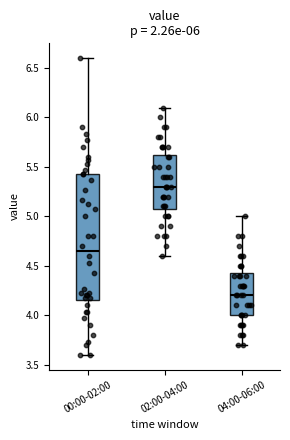

Which box has the highest median line?

02:00-04:00